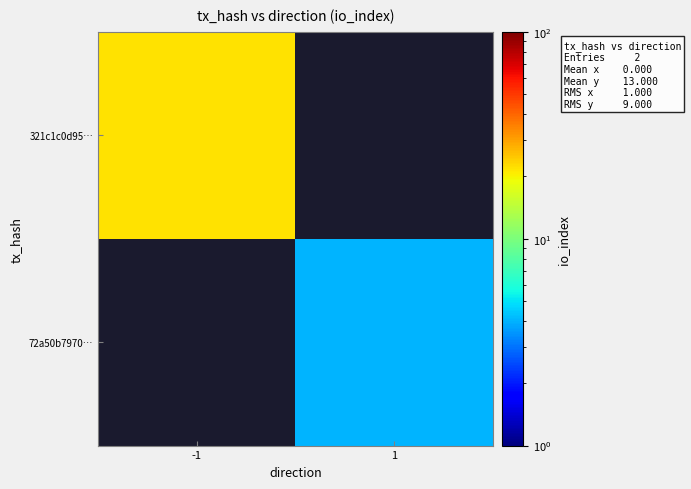

At how many categories does at least one series exceed 17?

1